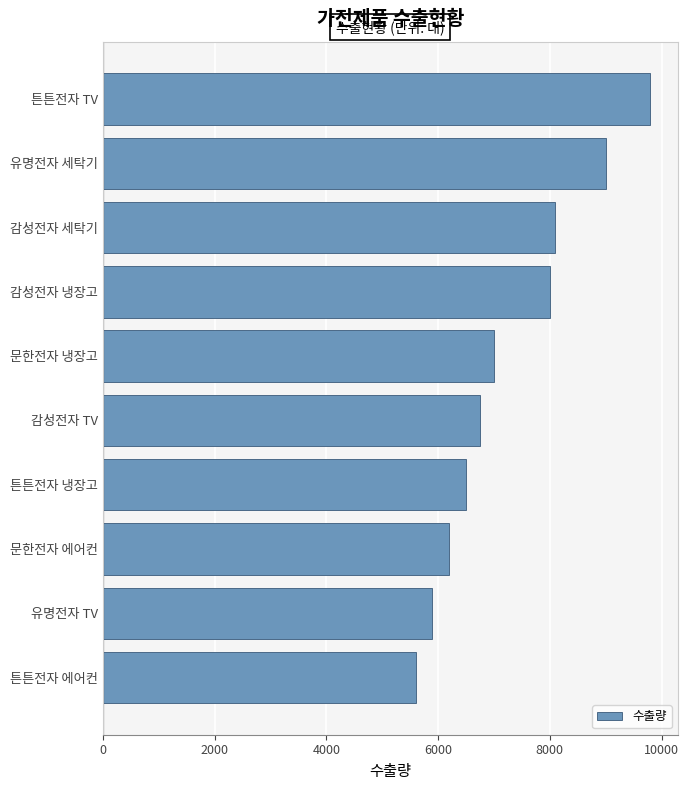

List the labels in order of value, smallest first.

튼튼전자 에어컨, 유명전자 TV, 문한전자 에어컨, 튼튼전자 냉장고, 감성전자 TV, 문한전자 냉장고, 감성전자 냉장고, 감성전자 세탁기, 유명전자 세탁기, 튼튼전자 TV